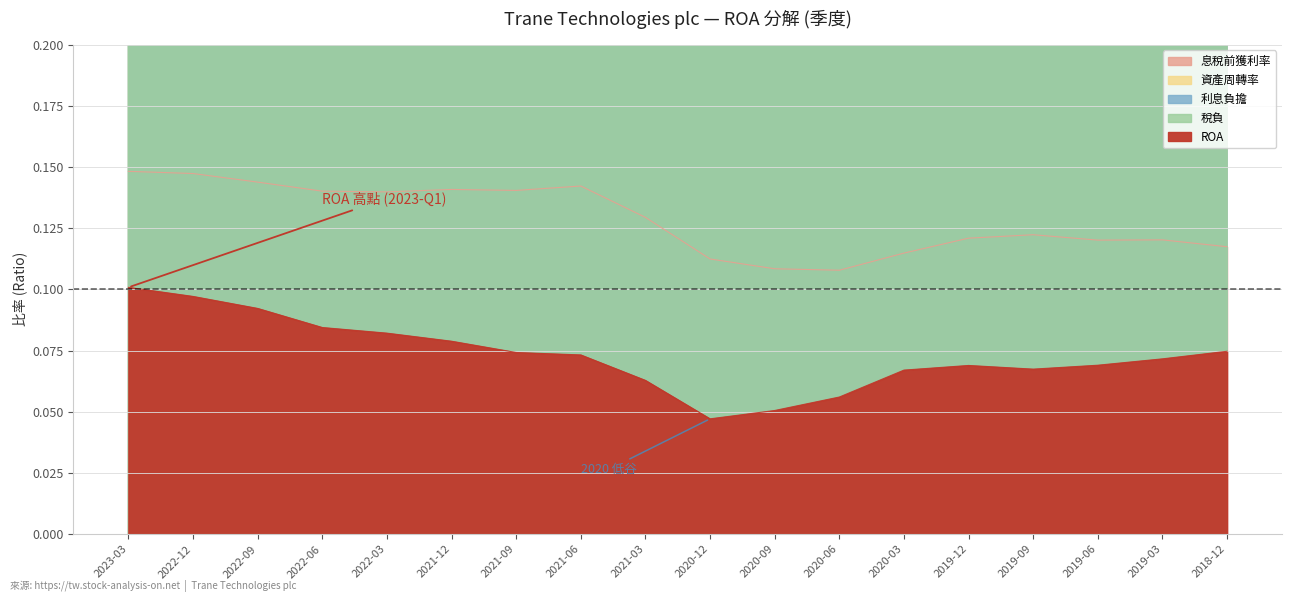

How many interior local valleys does the 息稅前獲利率 series have?

4